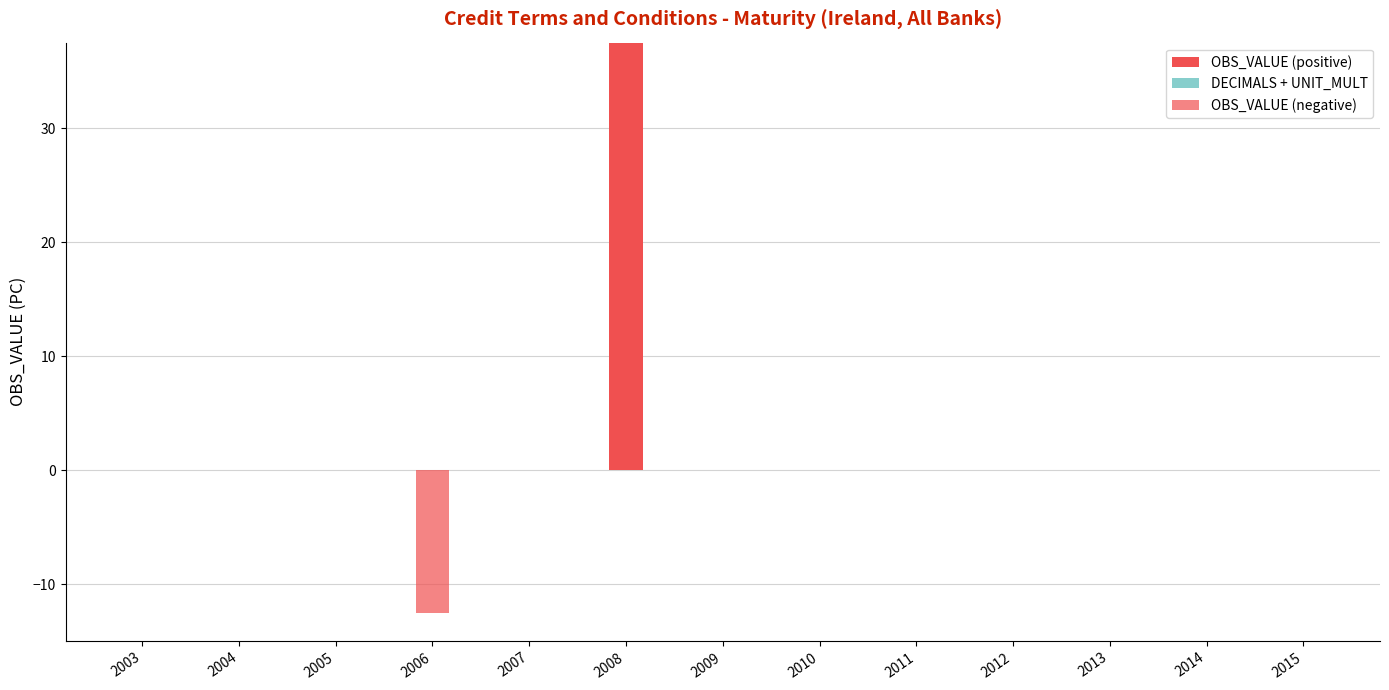

Which series has the widest spread of values?

OBS_VALUE (positive)